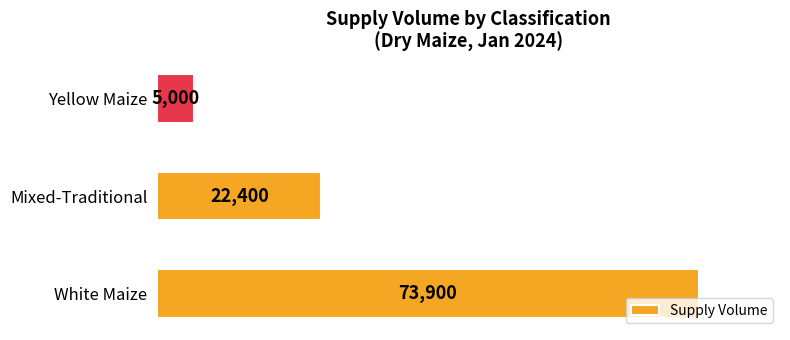

The chart shows a value of 5000 at Yellow Maize. True or false?

True